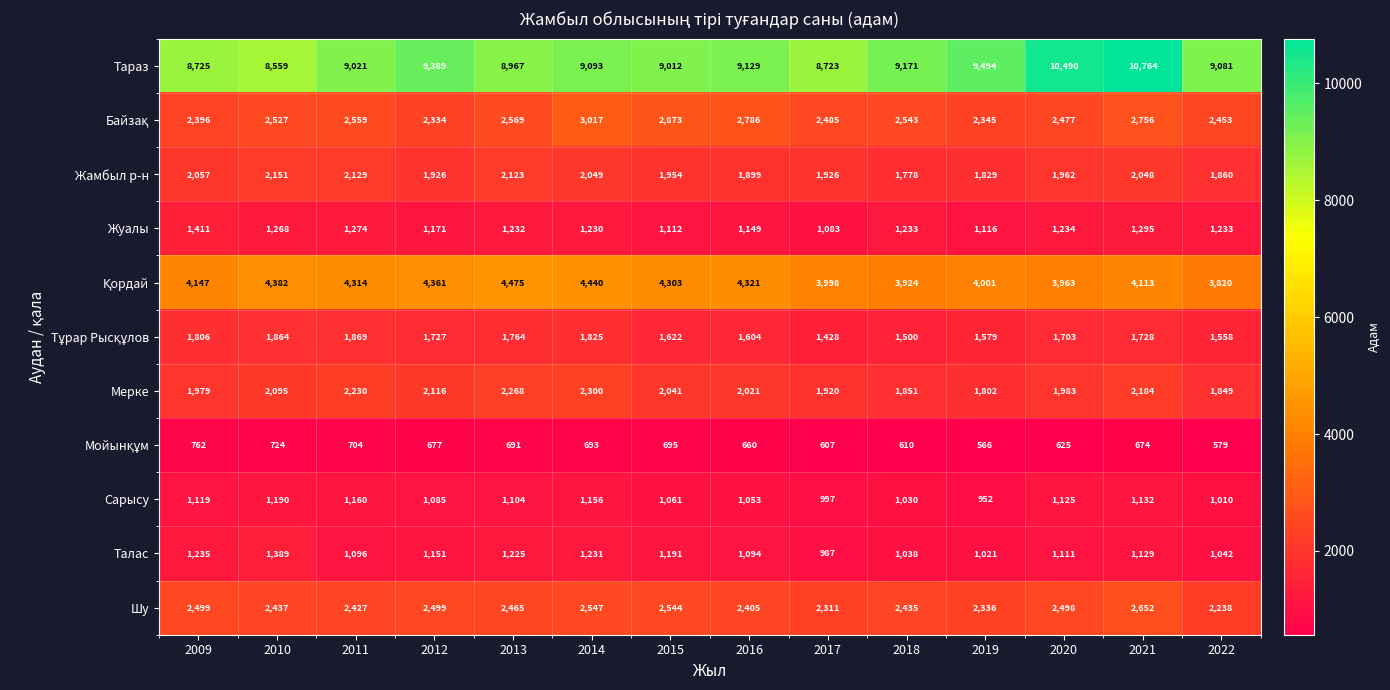

What is the difference between the Мерке values at 2019 and 2010?

293